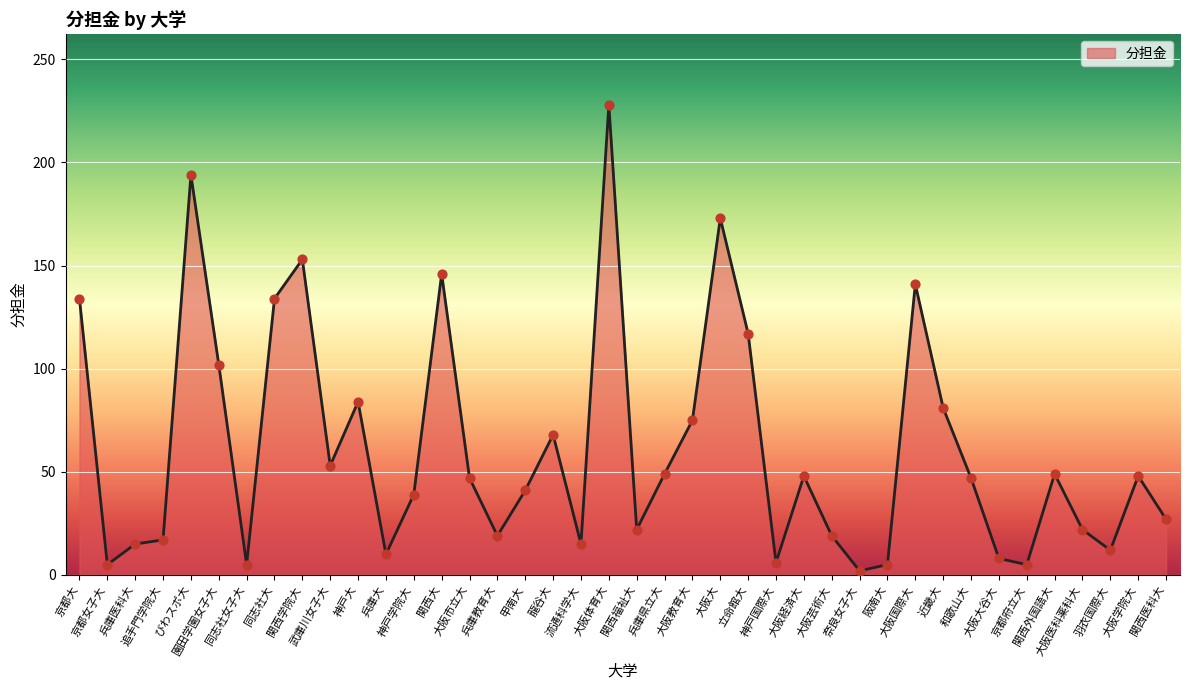

What is the maximum value shown in the chart?

228